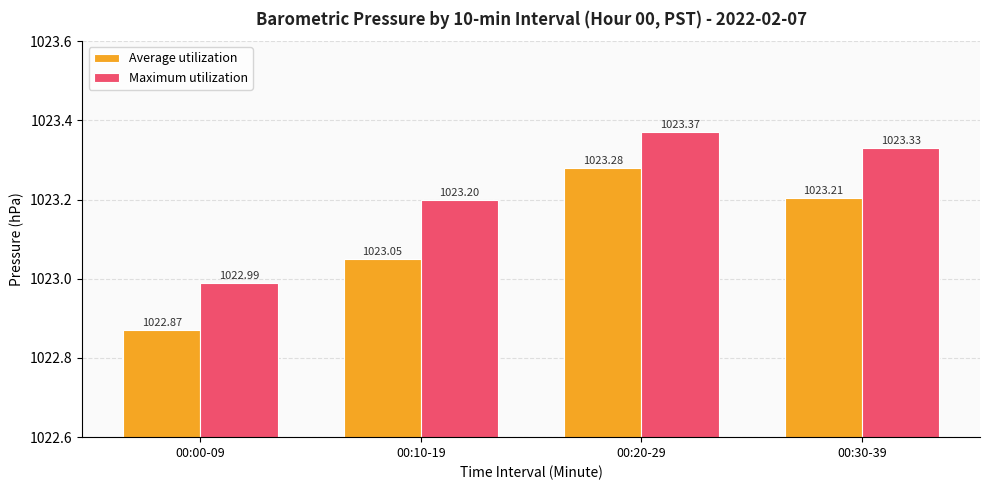

What position from the left is 00:20-29?

3